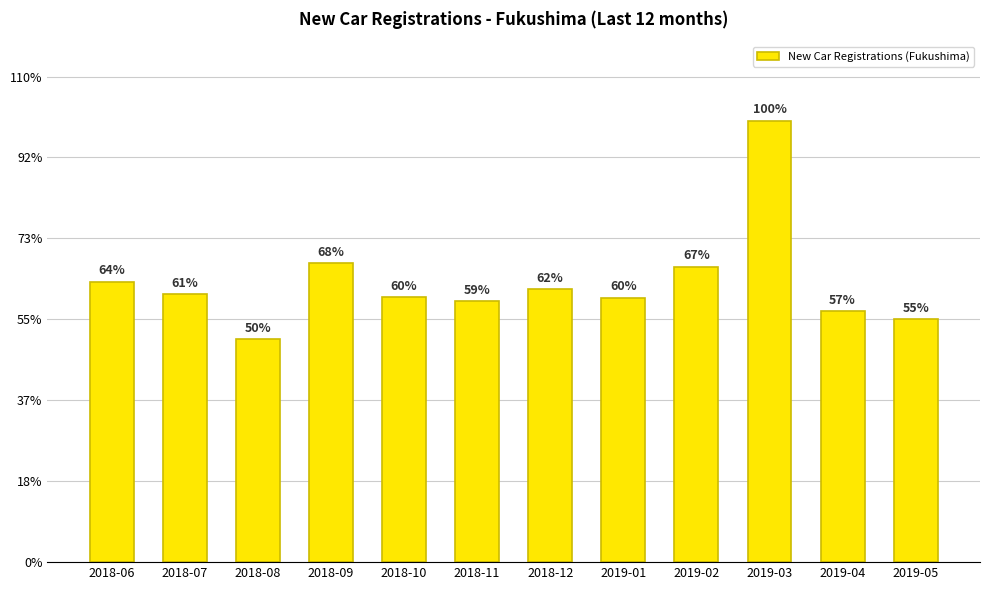

Does the chart contain any negative values?

No